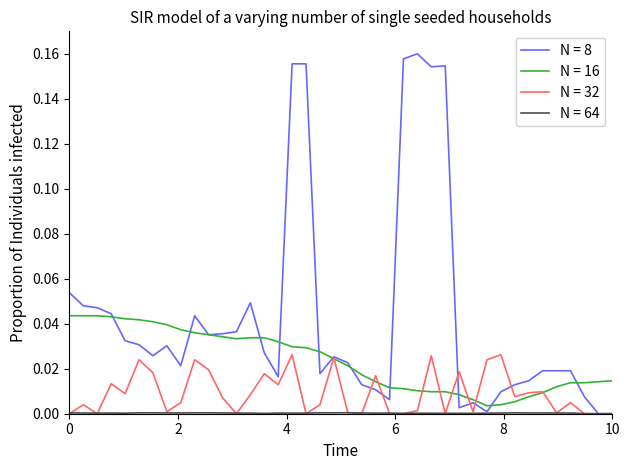

Which series has the largest range (max minus min)?

N = 8